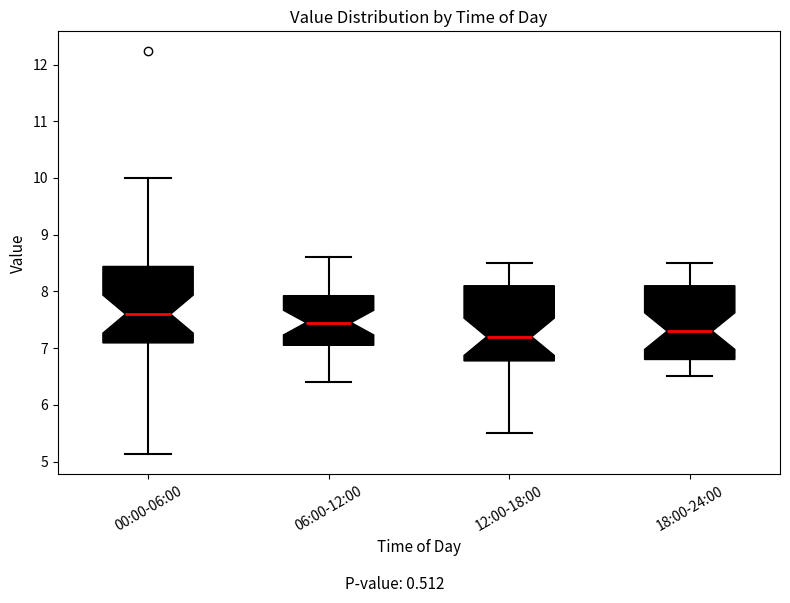

Where does the upper whisker of the box for 18:00-24:00 end on the y-axis? The values are not printed on the chart, so give them approximately, as read against the axis.

8.5